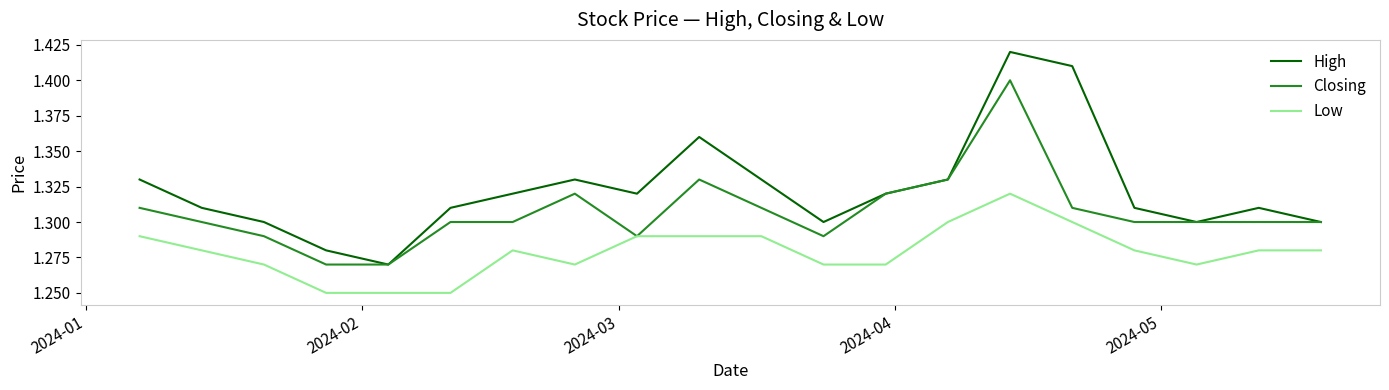

List the series in order of their peak value, highest first.

High, Closing, Low